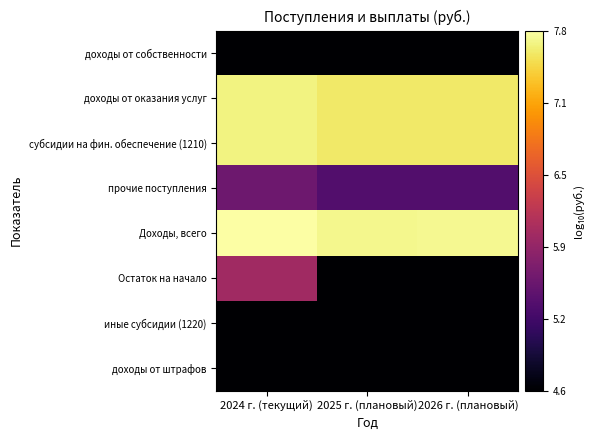

Which has a higher value, 2025 г. (плановый) or 2026 г. (плановый)?

2025 г. (плановый)